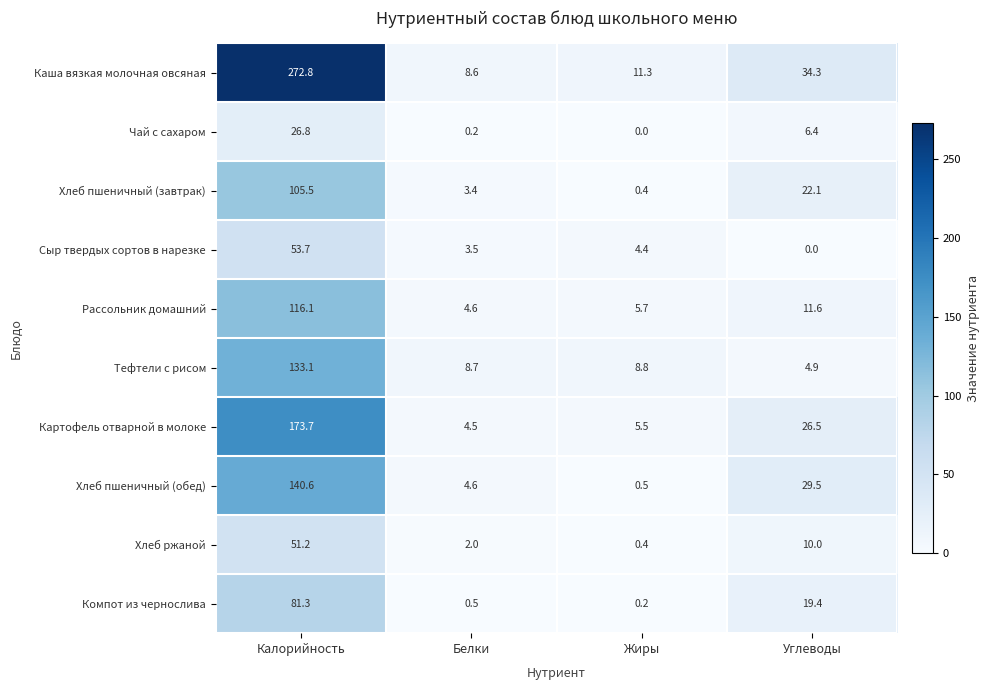

What is the total value across all series at Калорийность?

1154.8